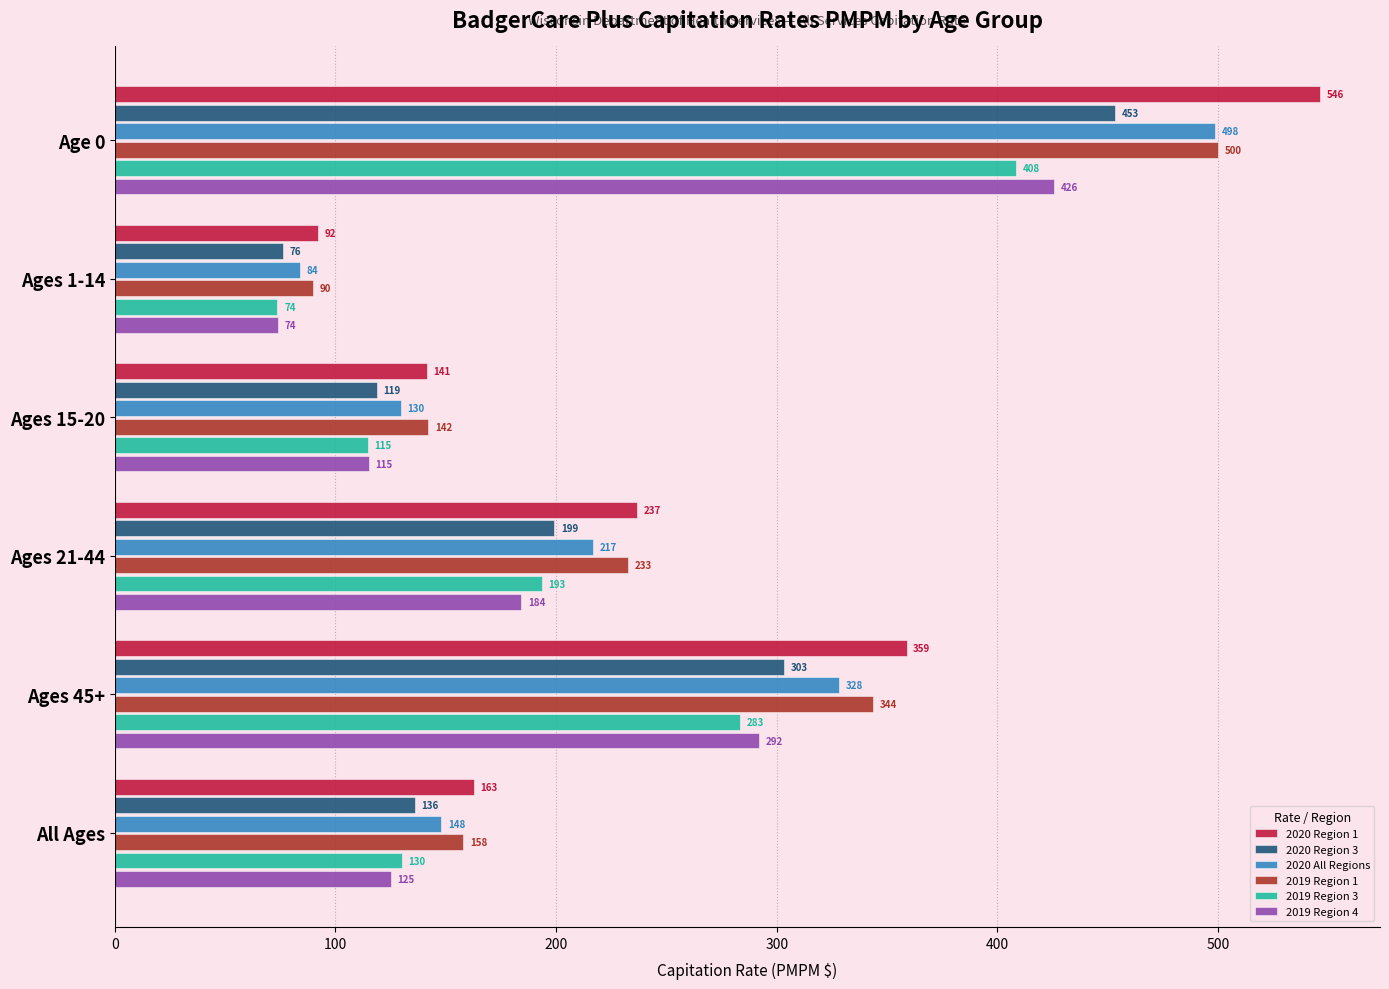

What is the difference between the maximum and second lowest values in the 2020 All Regions series?

368.9